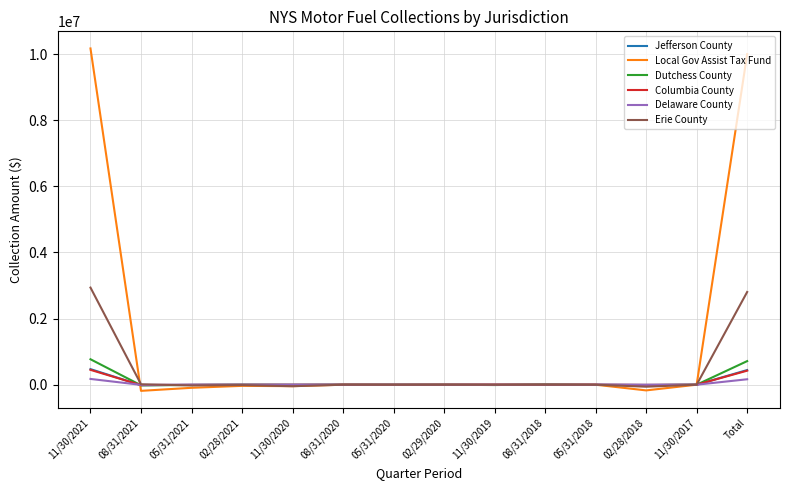

What is the greatest value displayed?

10172133.5